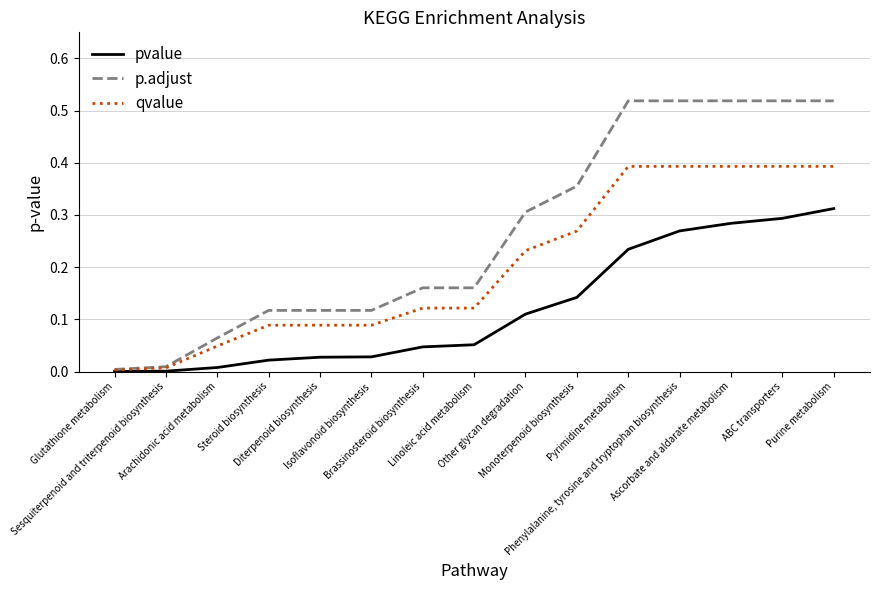

What position from the right is Phenylalanine, tyrosine and tryptophan biosynthesis?

4